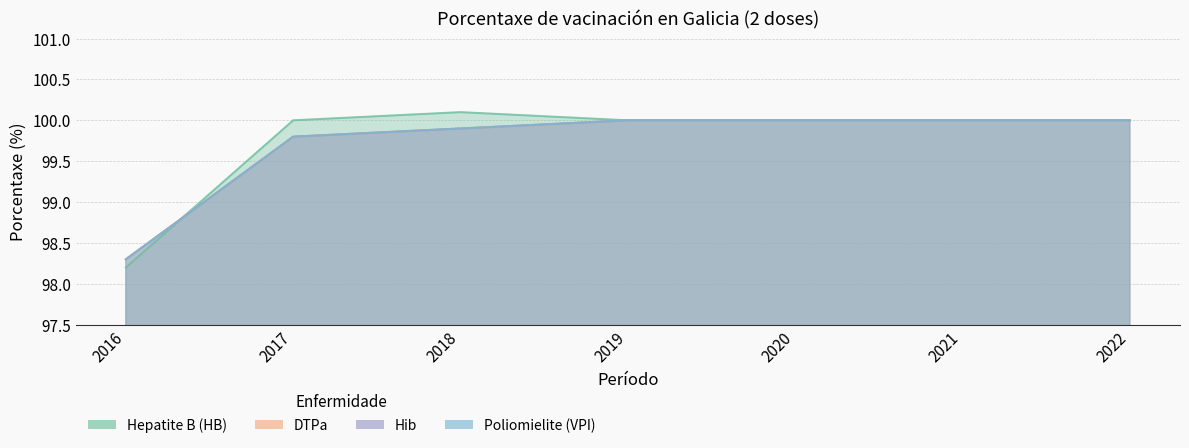

Reading left to right, what are all the values shown in this chart?

Hepatite B (HB): 98.2	100.0	100.1	100.0	100.0	100.0	100.0
DTPa: 98.3	99.8	99.9	100.0	100.0	100.0	100.0
Hib: 98.3	99.8	99.9	100.0	100.0	100.0	100.0
Poliomielite (VPI): 98.3	99.8	99.9	100.0	100.0	100.0	100.0